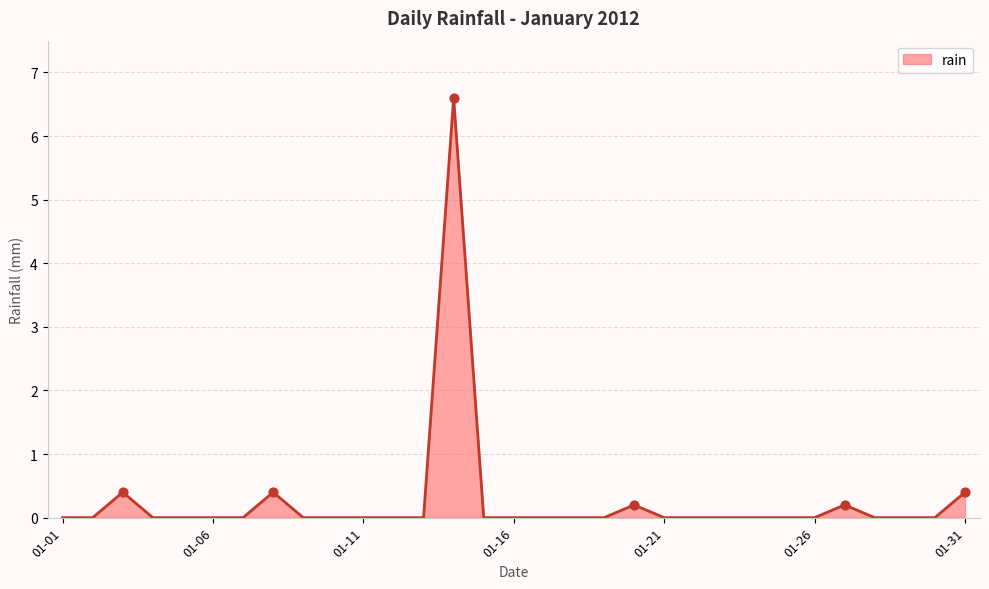

What is the difference between the maximum and minimum values?

6.6